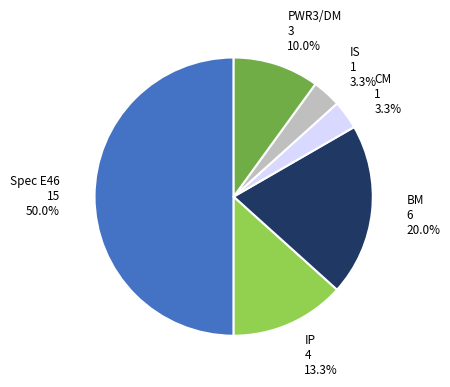

Count the number of slices in the pie.

6